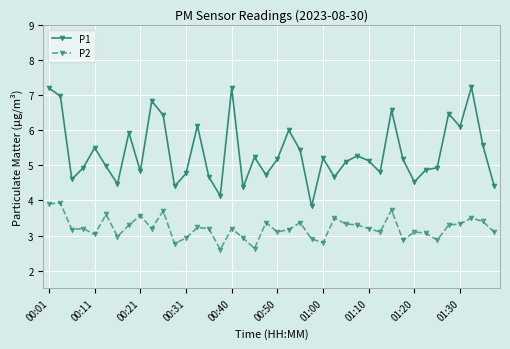

Rank the series by their average value, from highest to lowest.

P1, P2